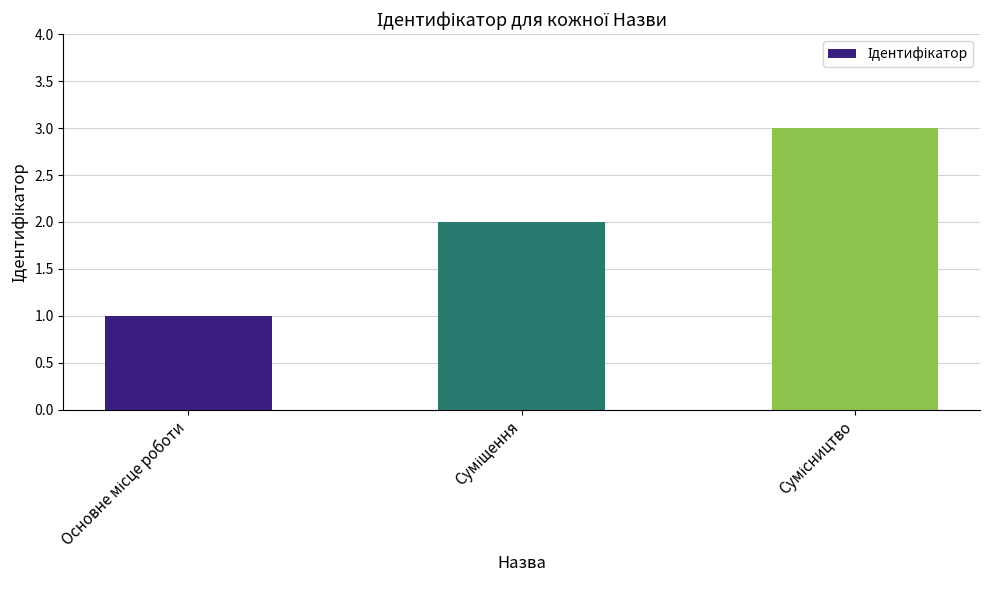

What is the value of the 1st bar from the left?

1